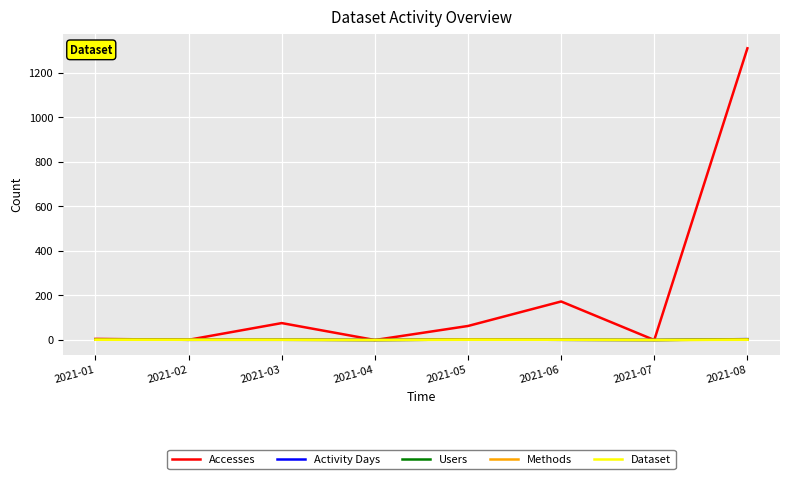

Which series changed the most between 2021-03 and 2021-08?

Accesses